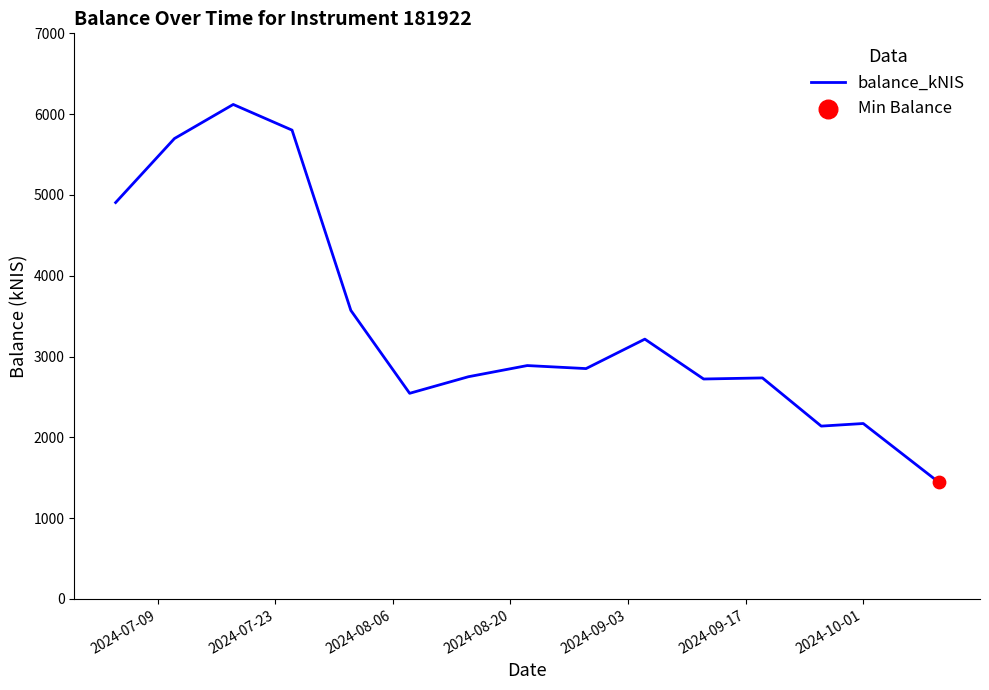

What is the minimum value shown in the chart?

1443.3